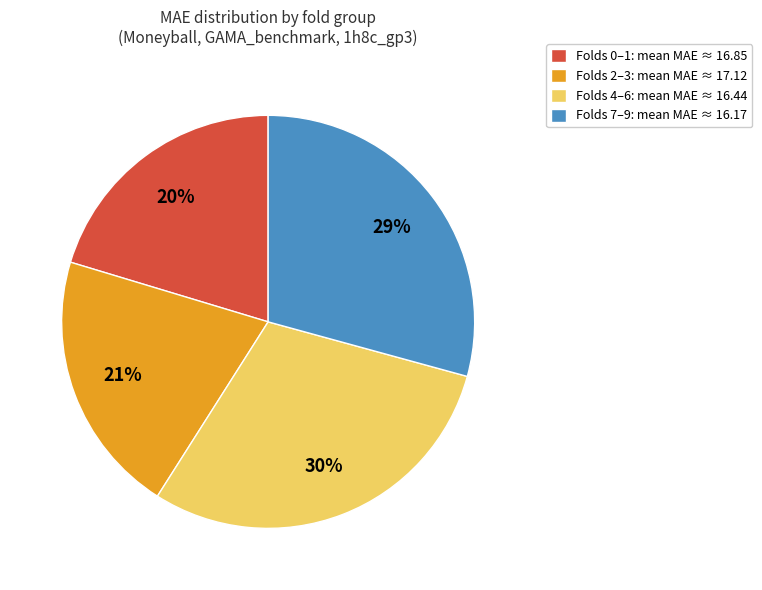

To the nearest percent, what percentage of the pie is Folds 7–9: mean MAE ≈ 16.17?

29%